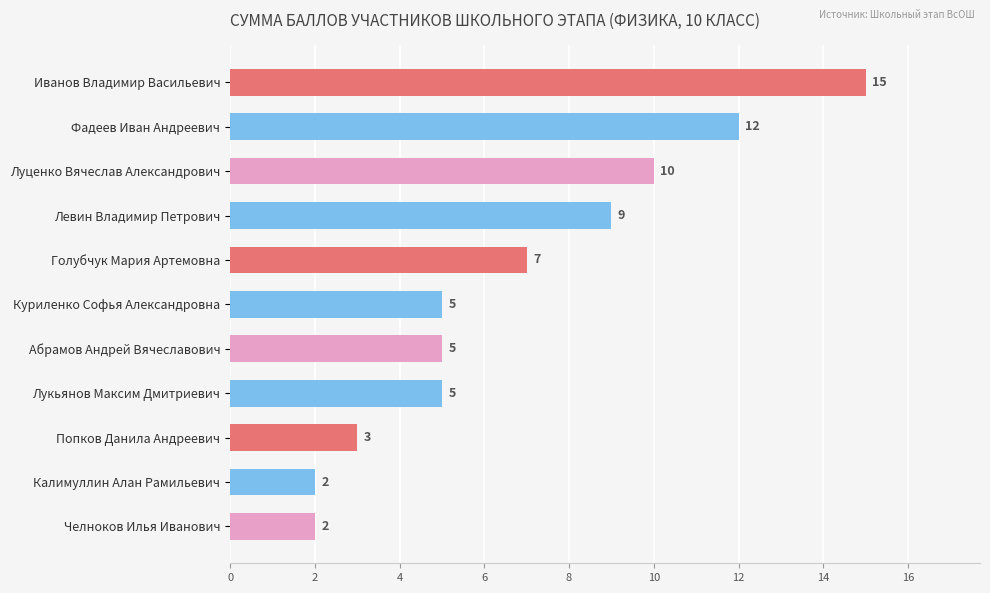

Which has a higher value, Голубчук Мария Артемовна or Лукьянов Максим Дмитриевич?

Голубчук Мария Артемовна